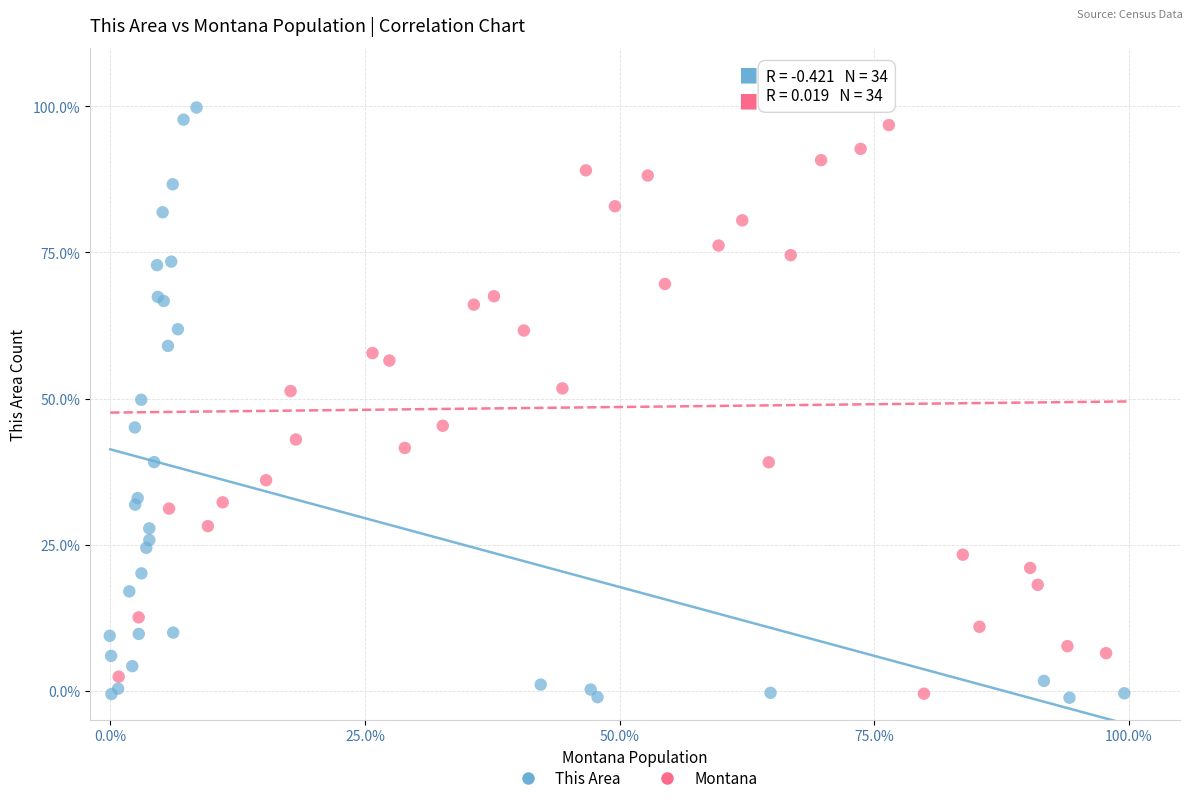

Which series has the widest spread of Y values?

This Area